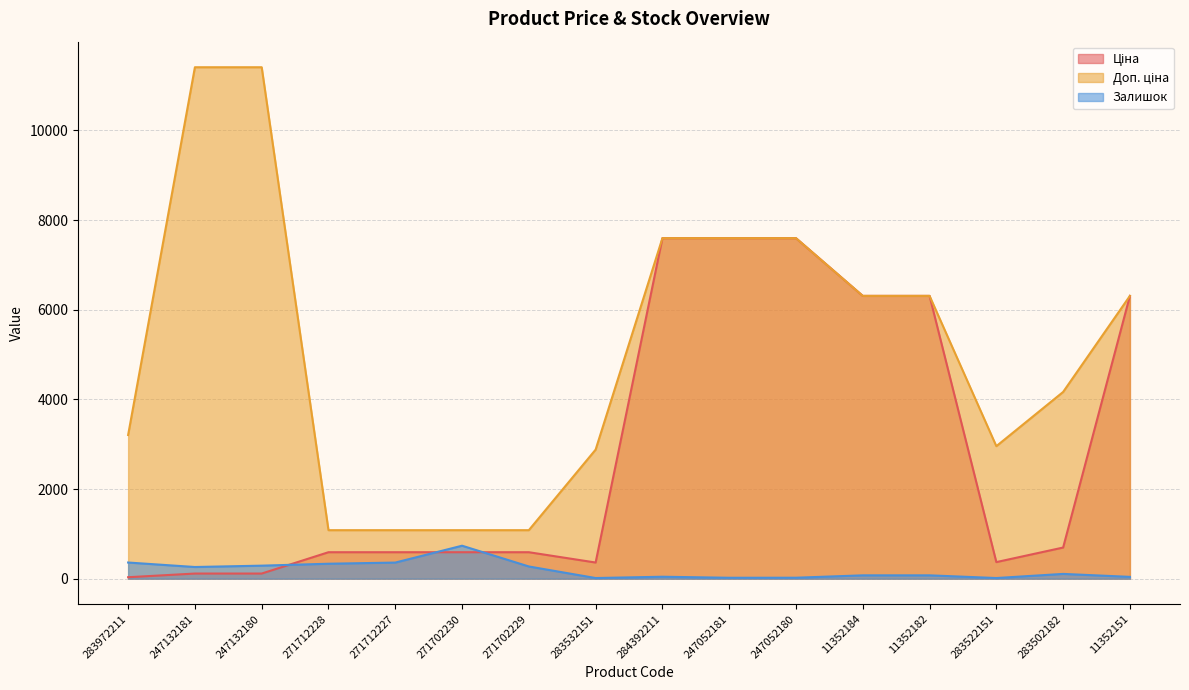

At 271712227, list the series in order from smallest to largest.

Залишок, Ціна, Доп. ціна